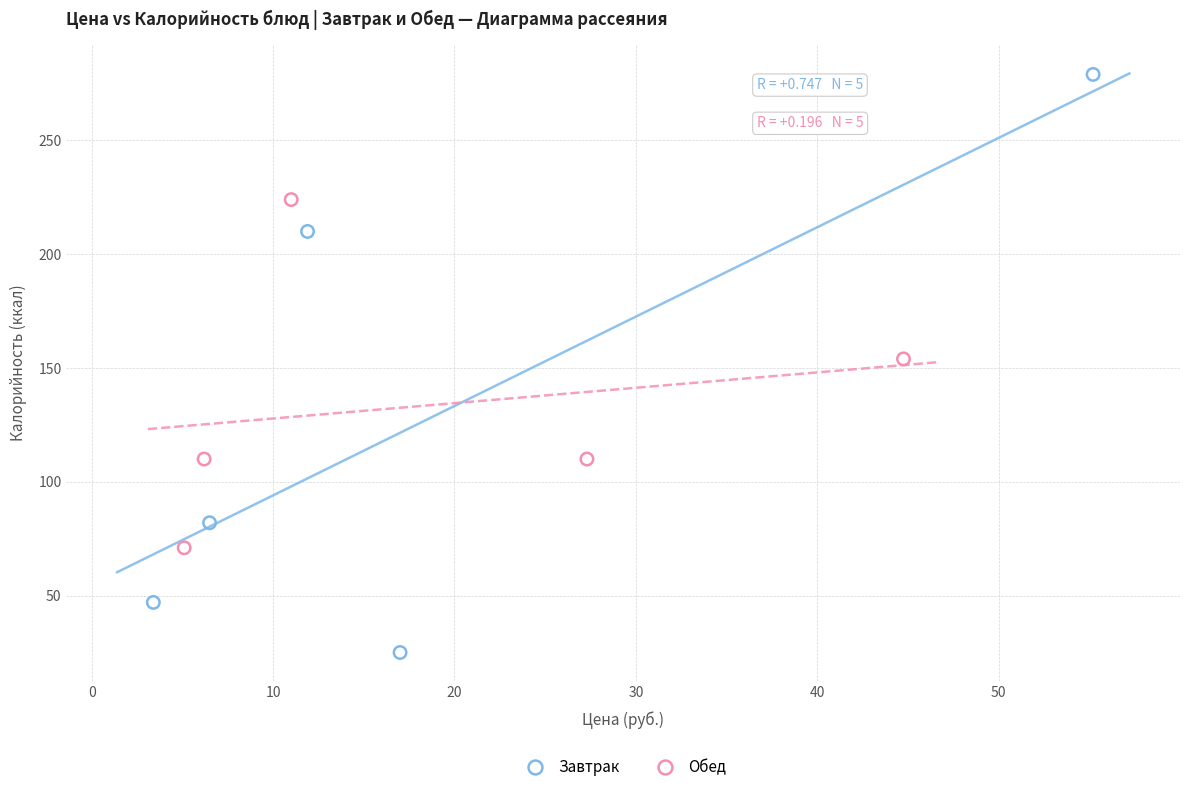

Which series reaches the minimum Y coordinate?

Завтрак